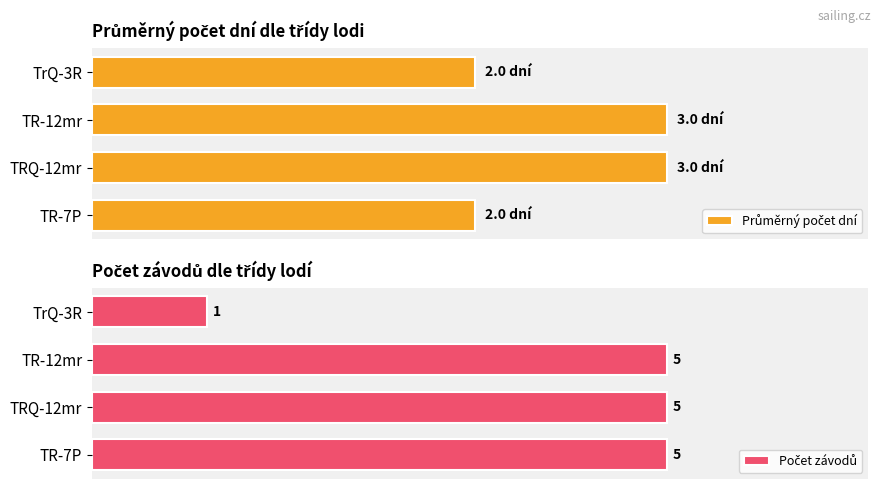

Which series has the widest spread of values?

Počet závodů